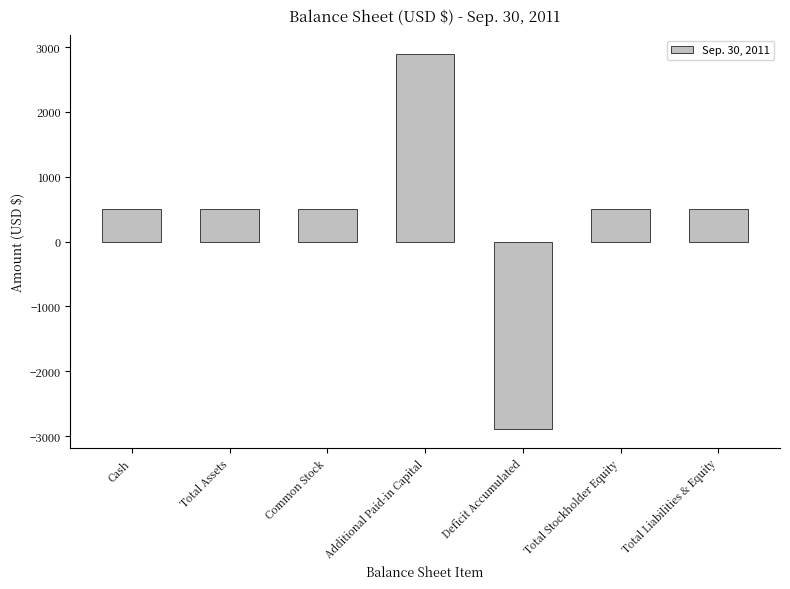

Reading left to right, extract all data points from this chart.

500	500	500	2890	-2890	500	500